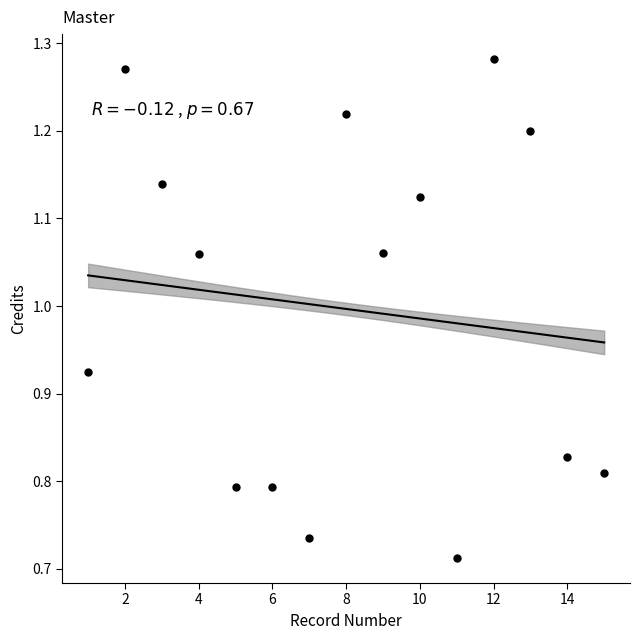

What is the range of X values (max minus min)?

14.0